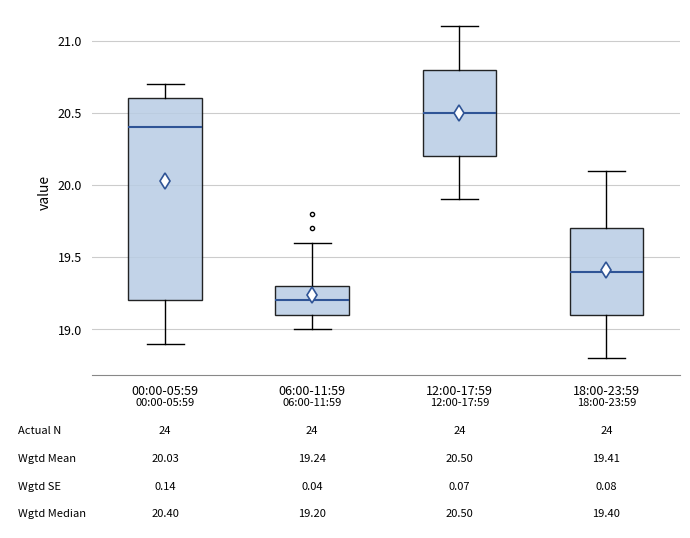

Comparing the boxes themselves (not the whiskers), which one is the tallest?

00:00-05:59